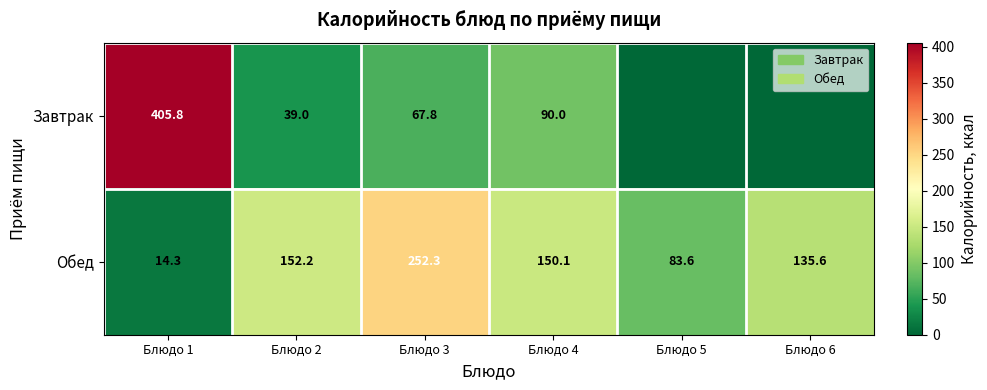

At Блюдо 2, list the series in order from largest to smallest.

Обед, Завтрак